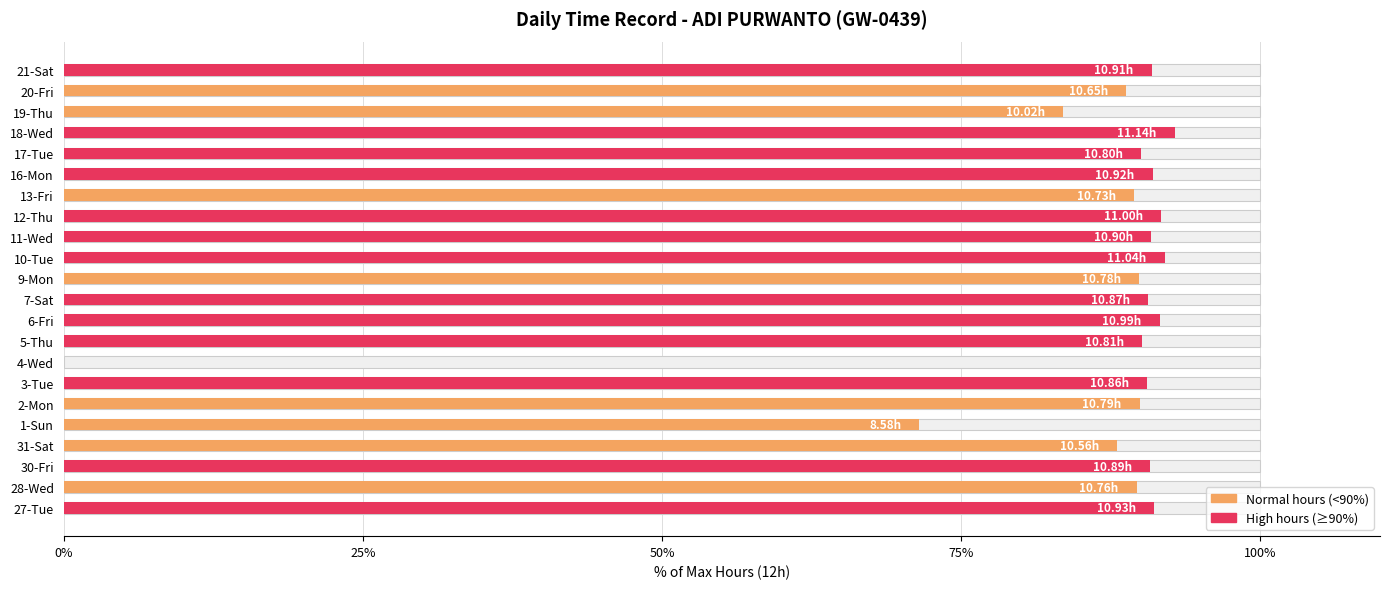

What is the sum of all values?

1874.4